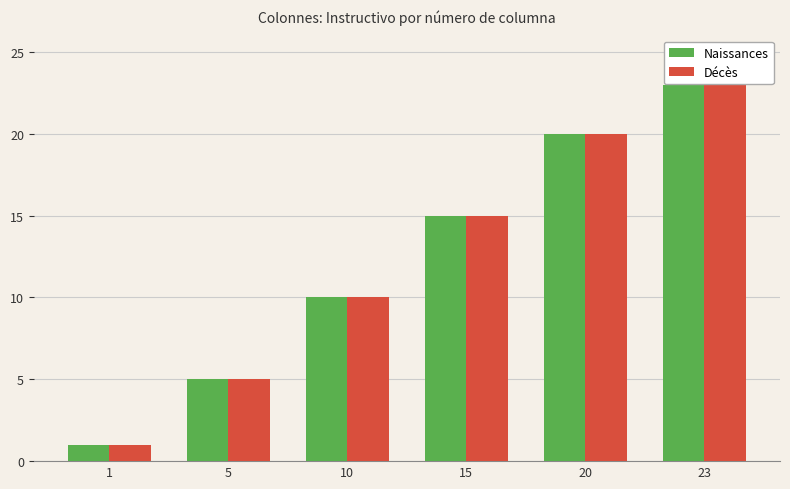

What is the sum of all Naissances values?

74